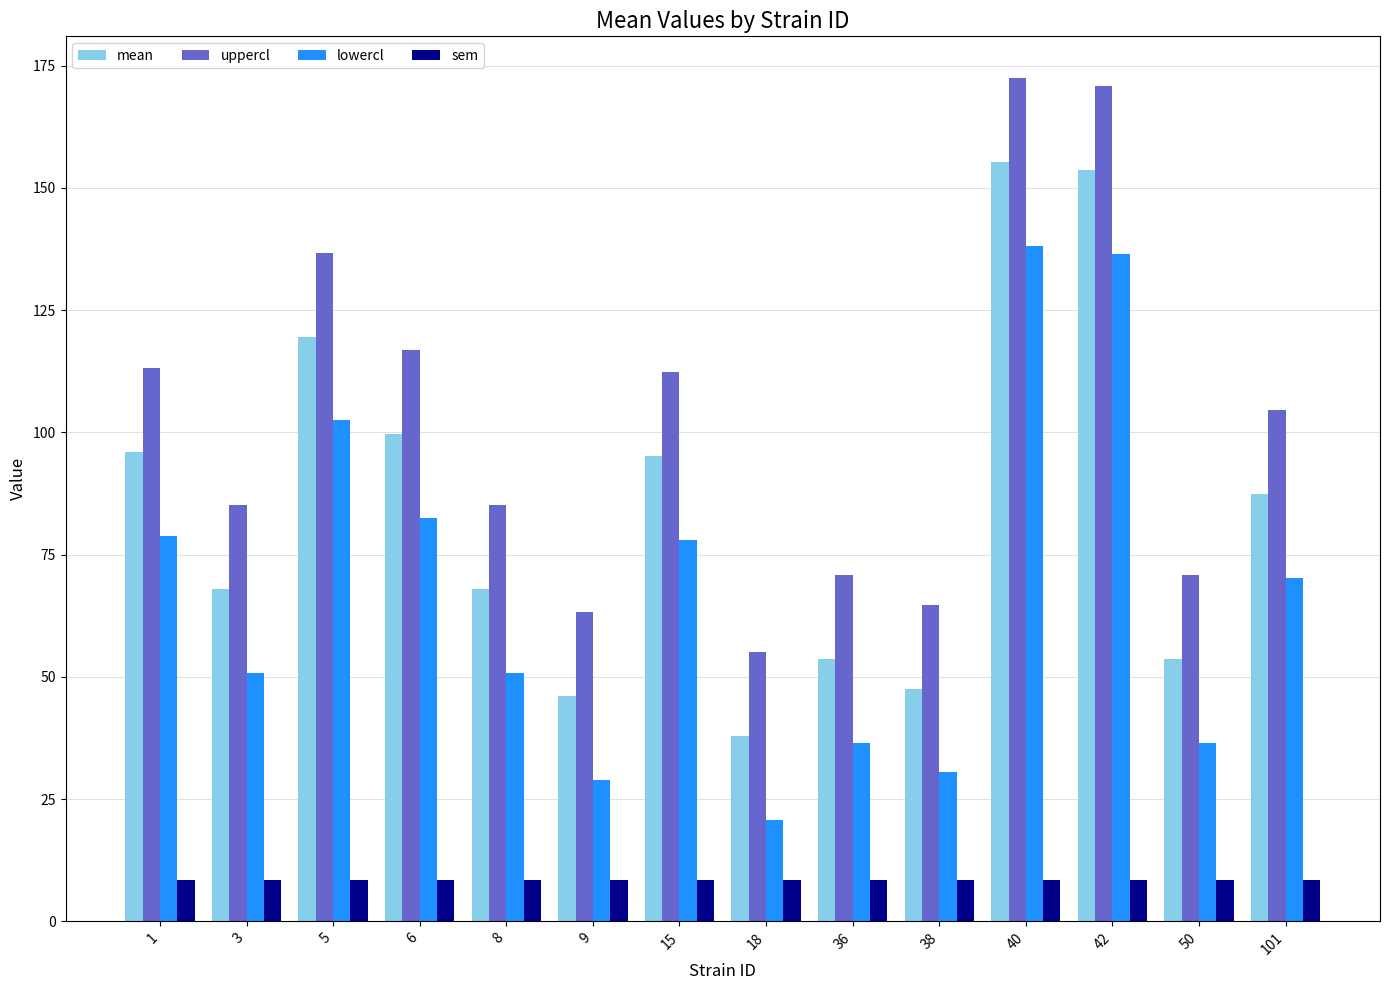

What is the average value of the sem series?

8.4